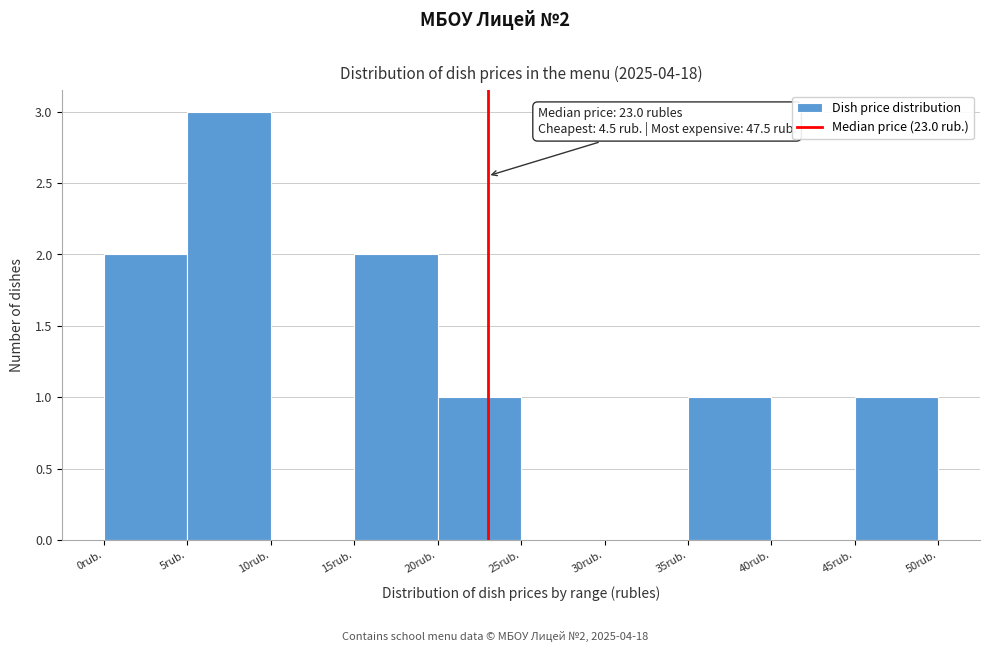

Over which range of the x-axis is the bar tallest?

5 to 10